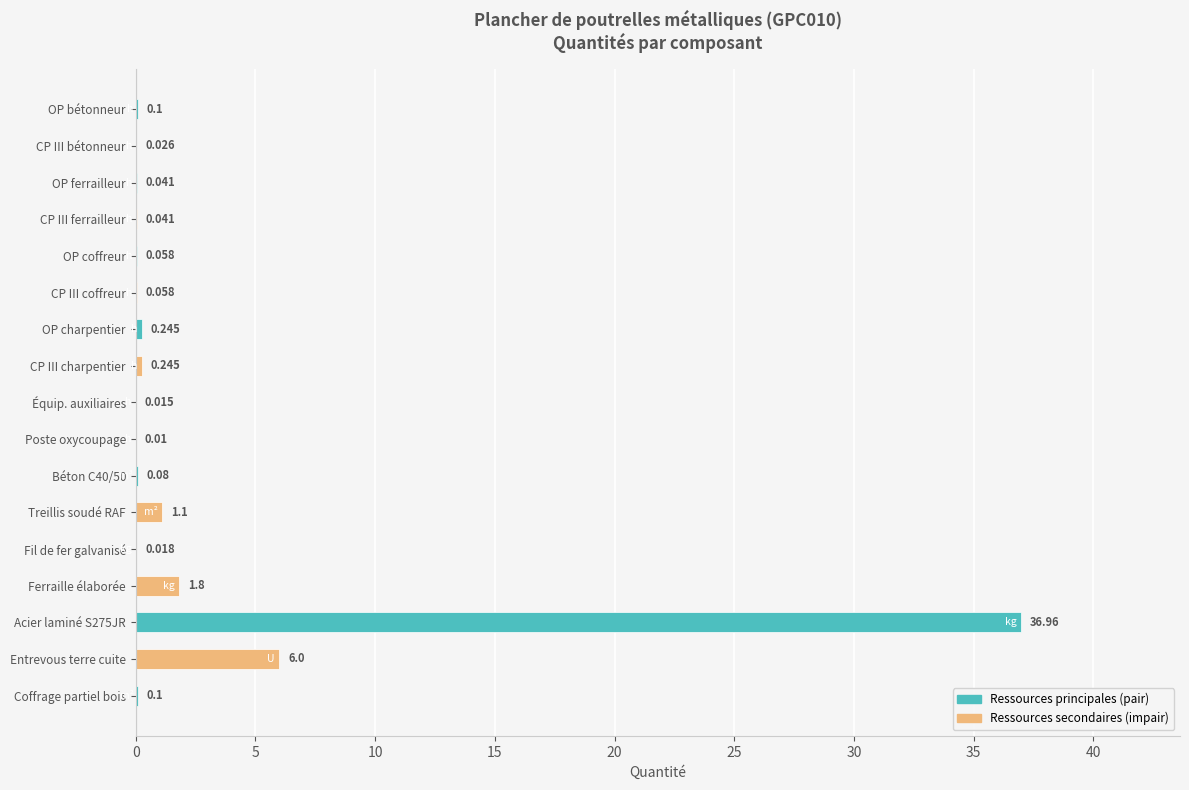

At which label is the value closest to 18?

Entrevous terre cuite